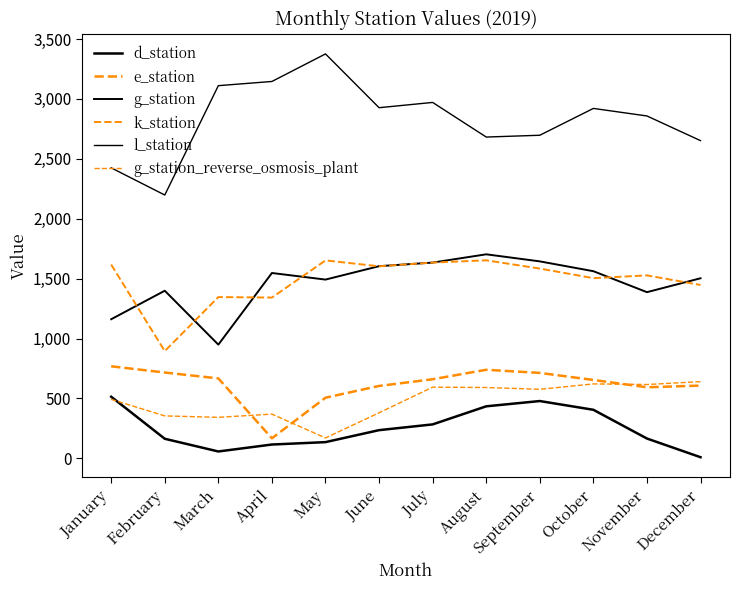

Does the chart display data point markers on the line(s)?

No